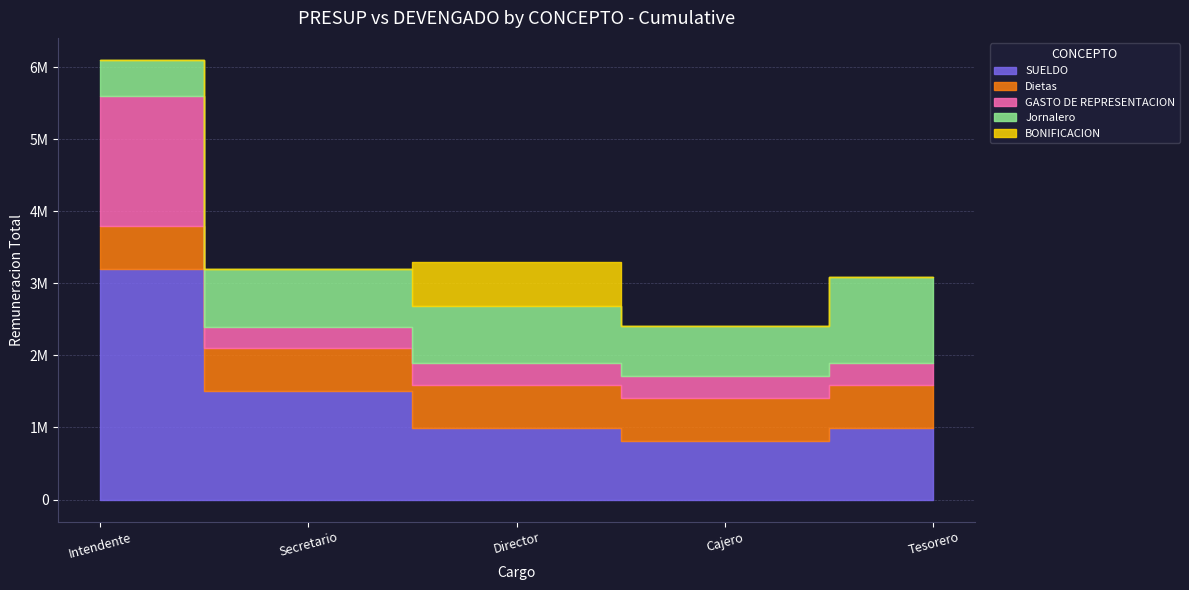

What is the difference between the highest and lowest values at Intendente?

3200000